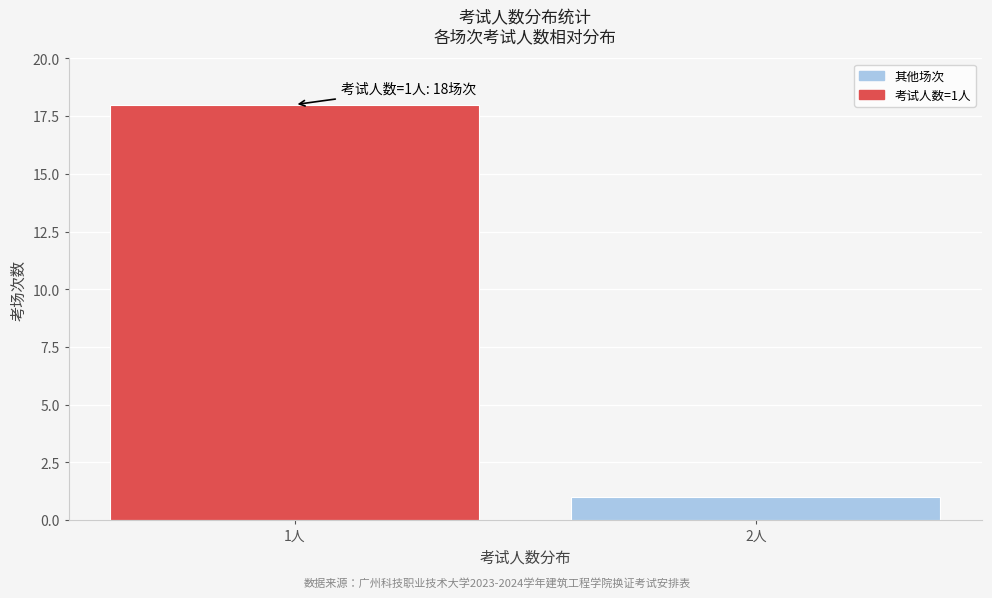

Reading left to right, list all the values displayed in this chart.

18	1